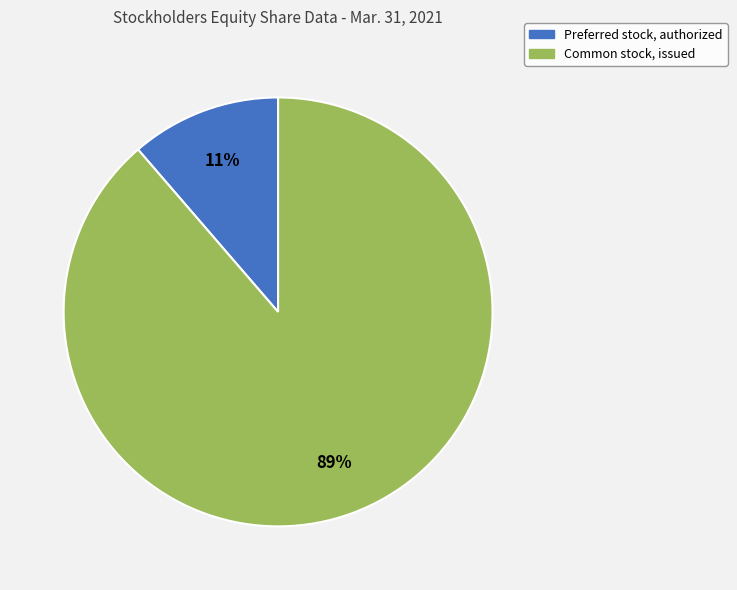

Is there a majority slice in this chart?

Yes